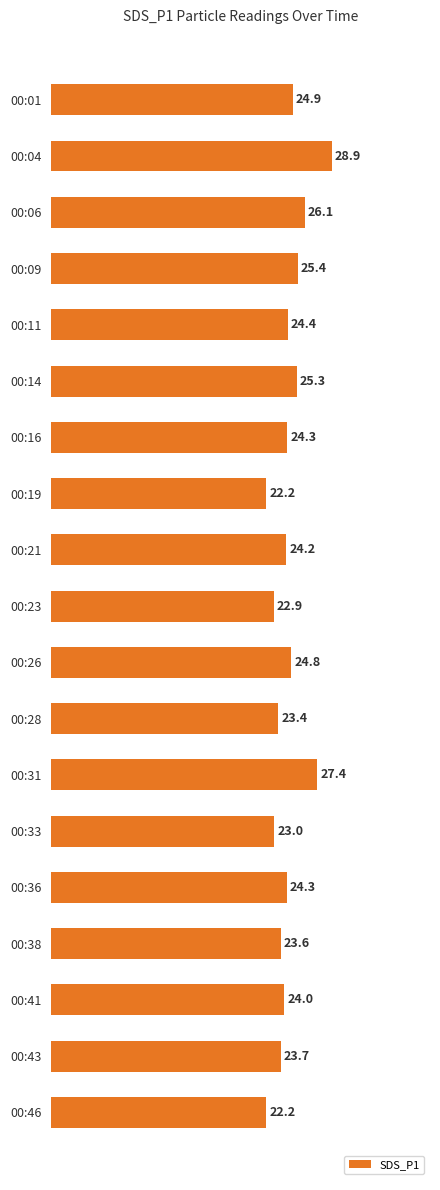

True or false: the data shows 25.4 at 00:09.

True